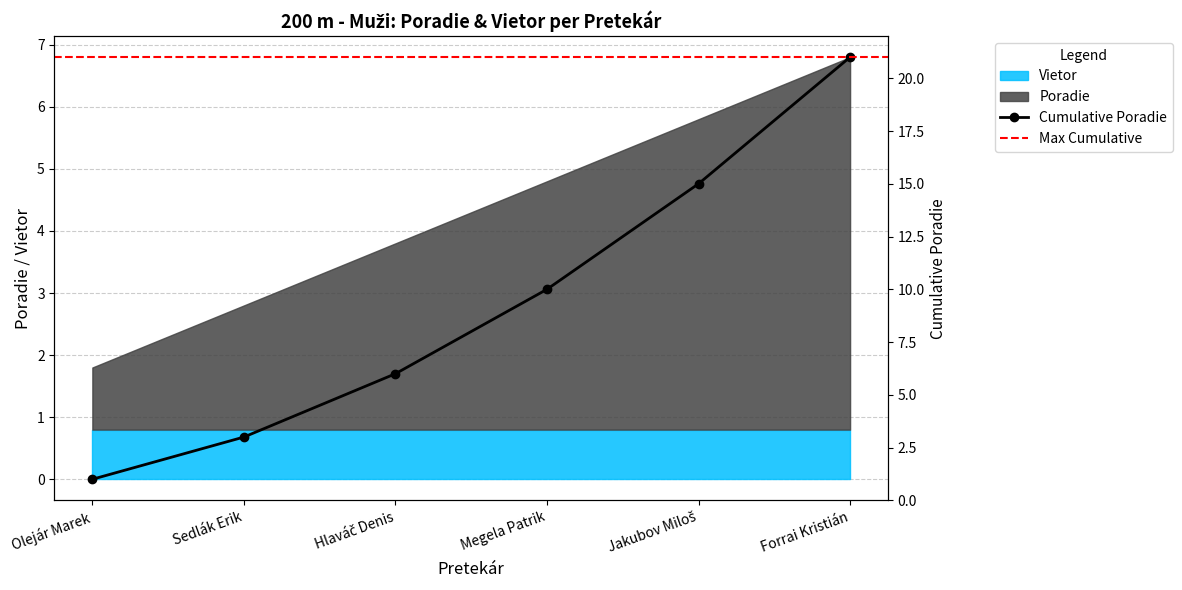

Reading left to right, extract all data points from this chart.

Olejár Marek=1	Sedlák Erik=3	Hlaváč Denis=6	Megela Patrik=10	Jakubov Miloš=15	Forrai Kristián=21